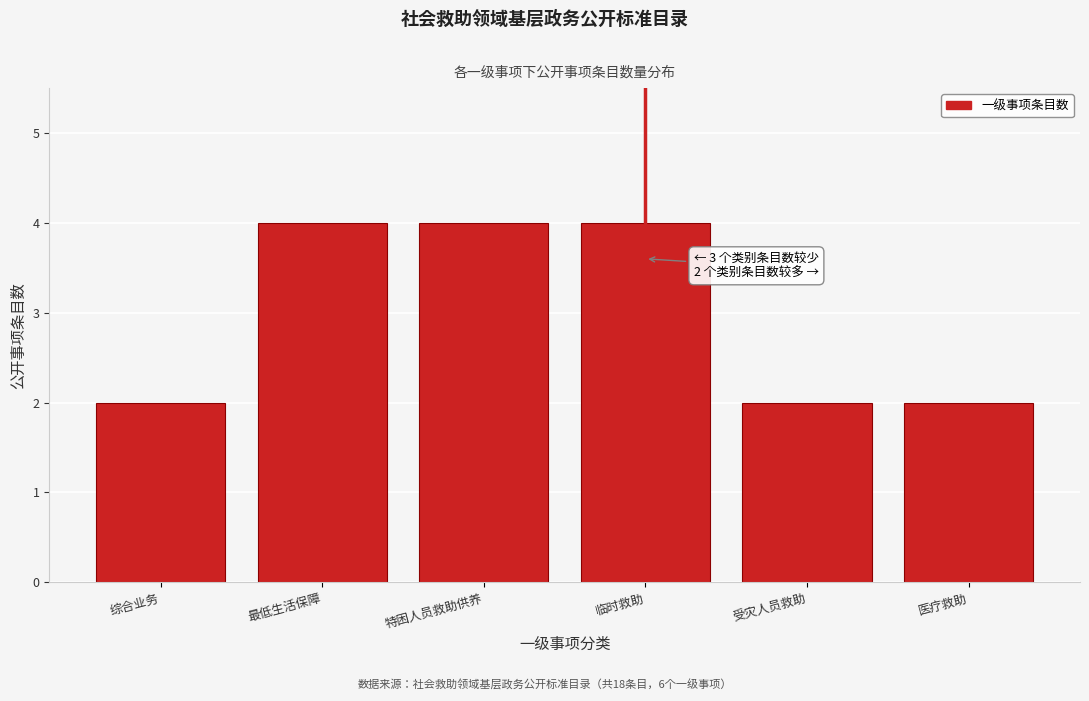

Reading left to right, what are all the values shown in this chart?

综合业务=2	最低生活保障=4	特困人员救助供养=4	临时救助=4	受灾人员救助=2	医疗救助=2